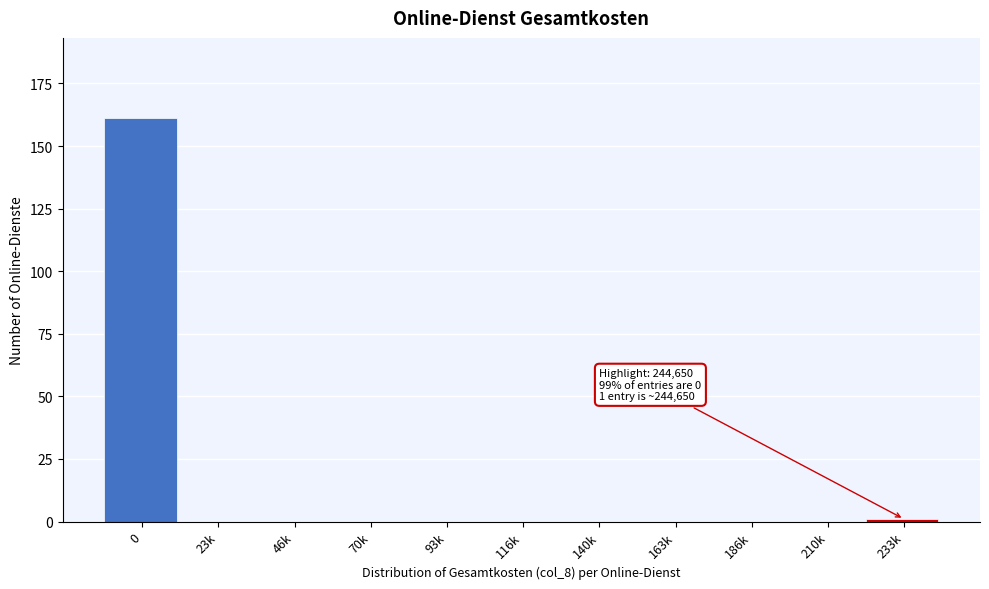

Reading left to right, transcribe all the data shown in this chart.

0=161	23k=0	46k=0	70k=0	93k=0	116k=0	140k=0	163k=0	186k=0	210k=0	233k=1